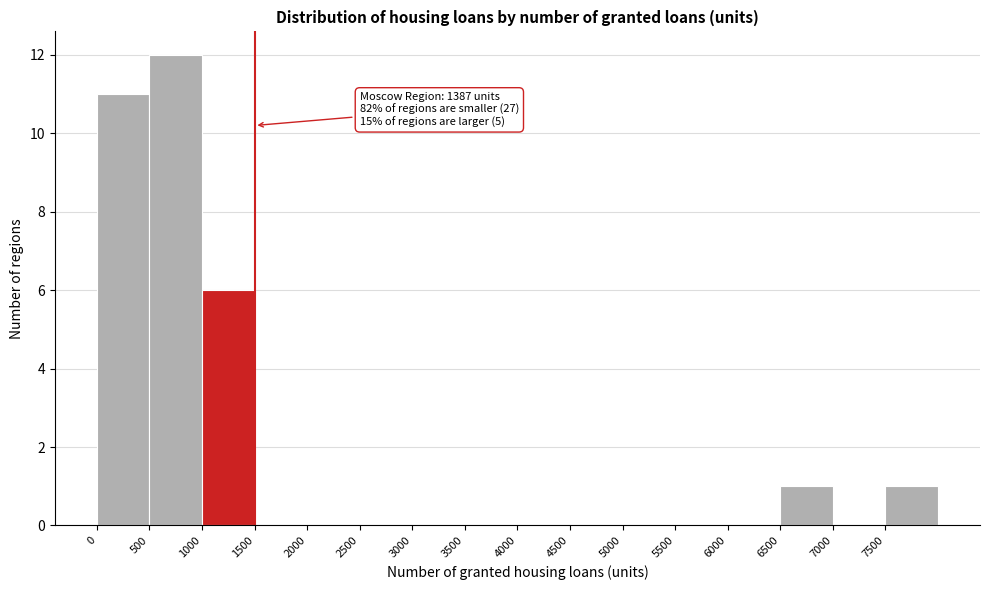

Over which range of the x-axis is the bar tallest?

500 to 1000